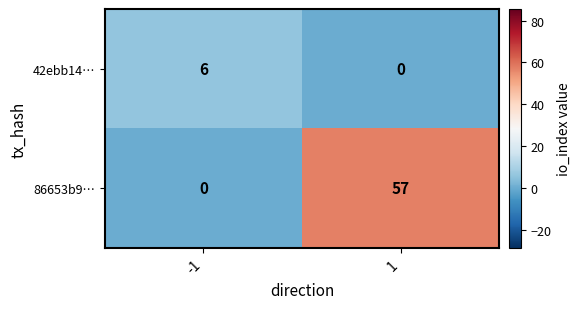

Reading left to right, what are all the values shown in this chart?

42ebb14…: -1=6	1=0
86653b9…: -1=0	1=57